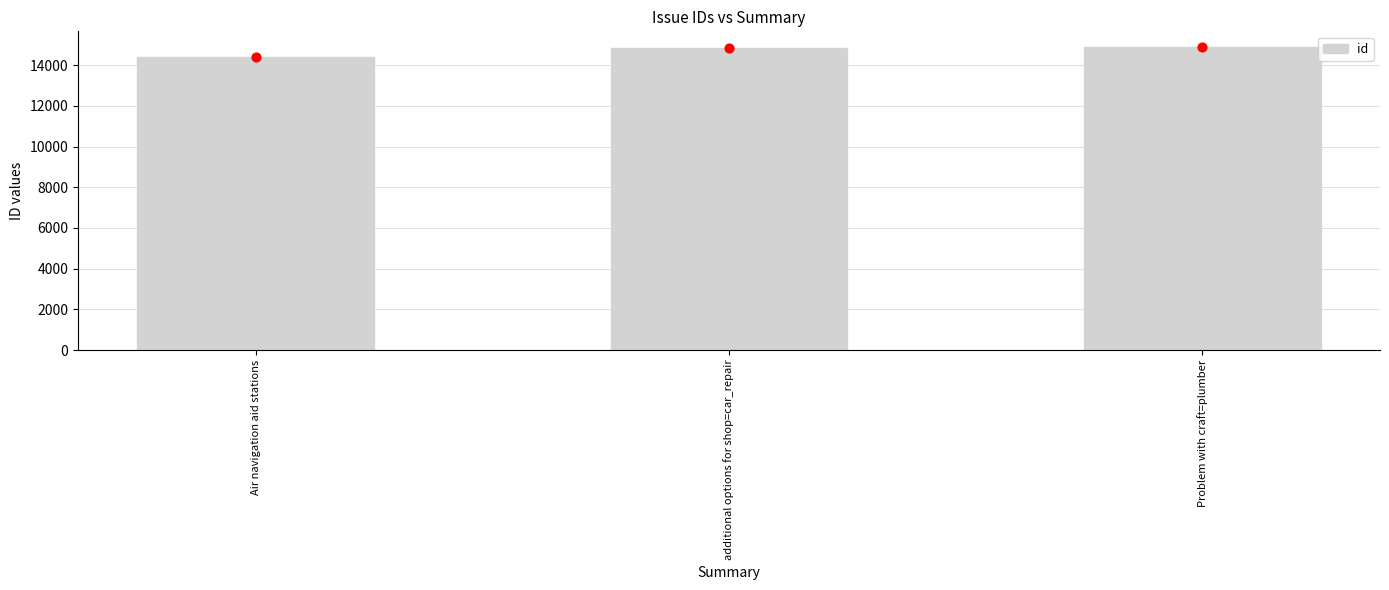

What is the ratio of the value at Problem with craft=plumber to the value at additional options for shop=car_repair?

1.0